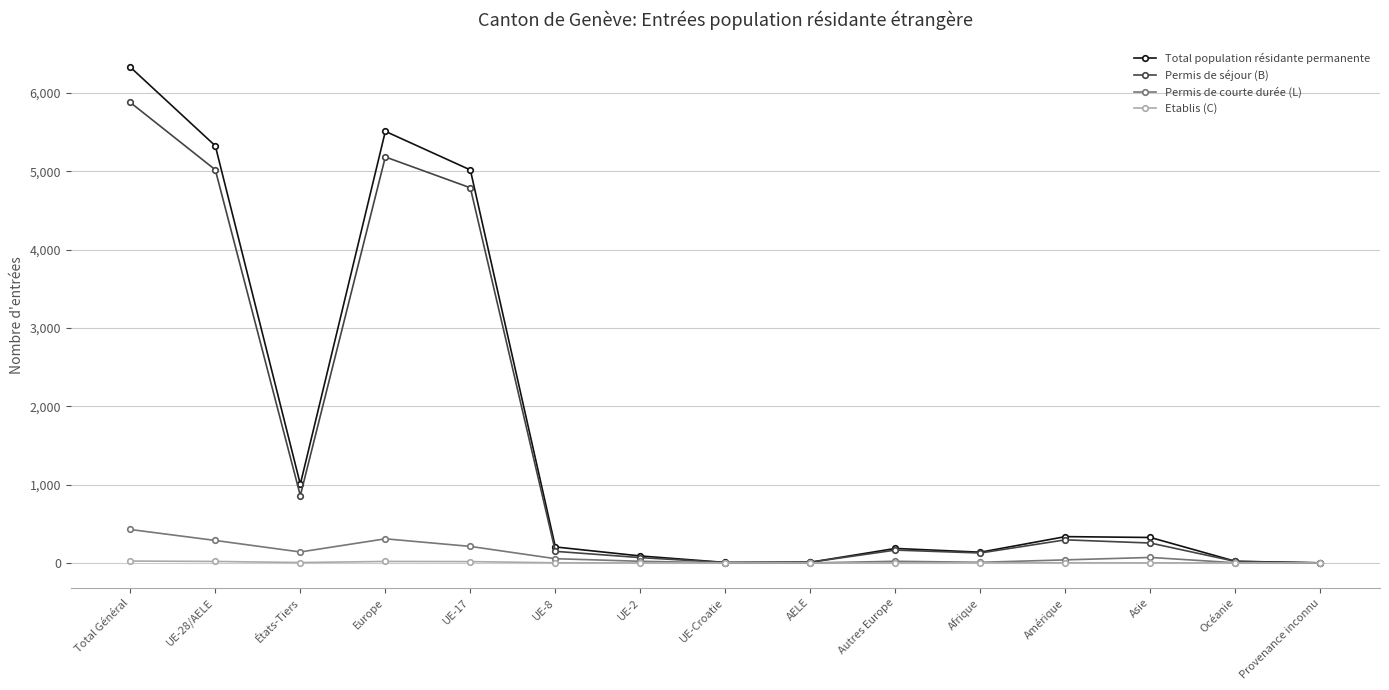

What is the average value of the Etablis (C) series?

6